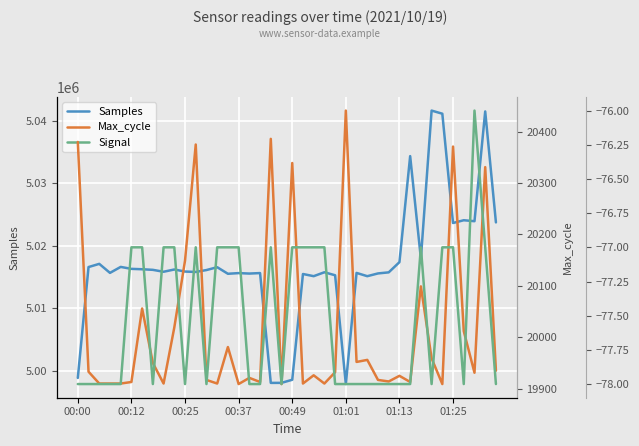

True or false: Signal and Max_cycle intersect in this chart.

False